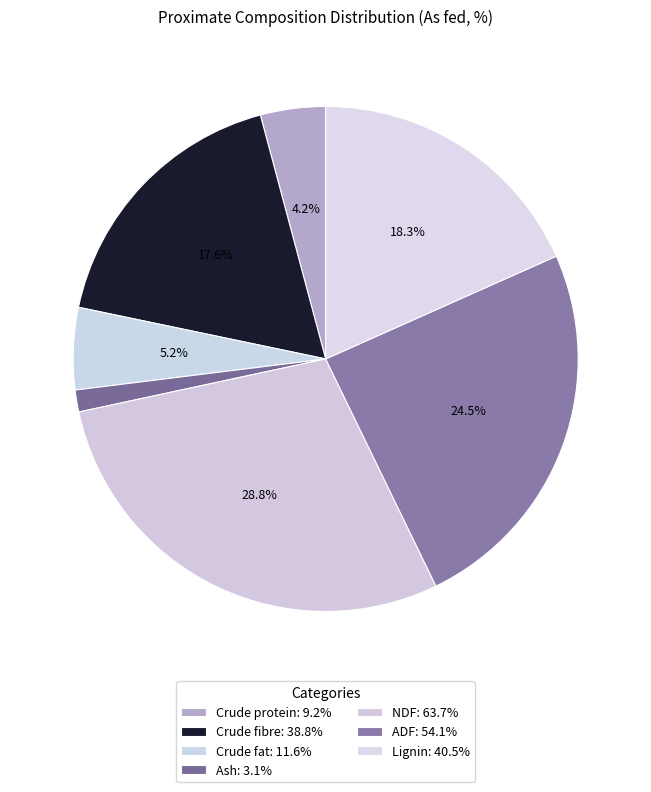

What percentage is the Crude fat slice, to the nearest percent?

5%